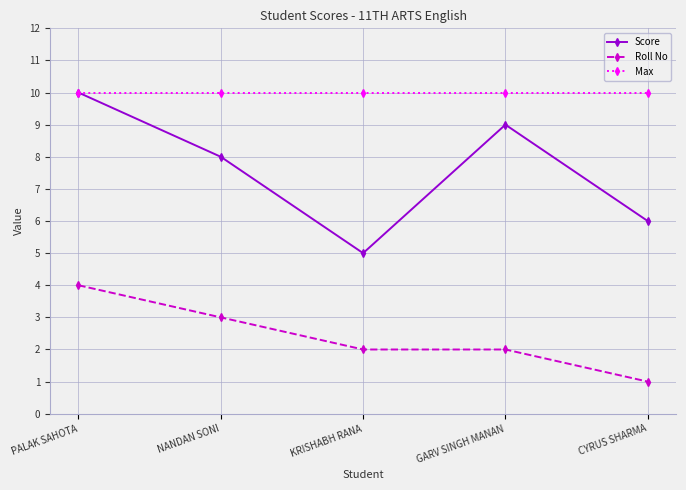

True or false: Roll No has a value of 2 at GARV SINGH MANAN.

True